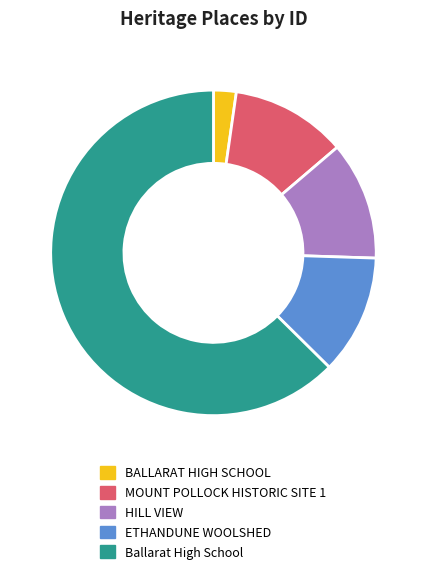

Between BALLARAT HIGH SCHOOL and ETHANDUNE WOOLSHED, which is larger?

ETHANDUNE WOOLSHED